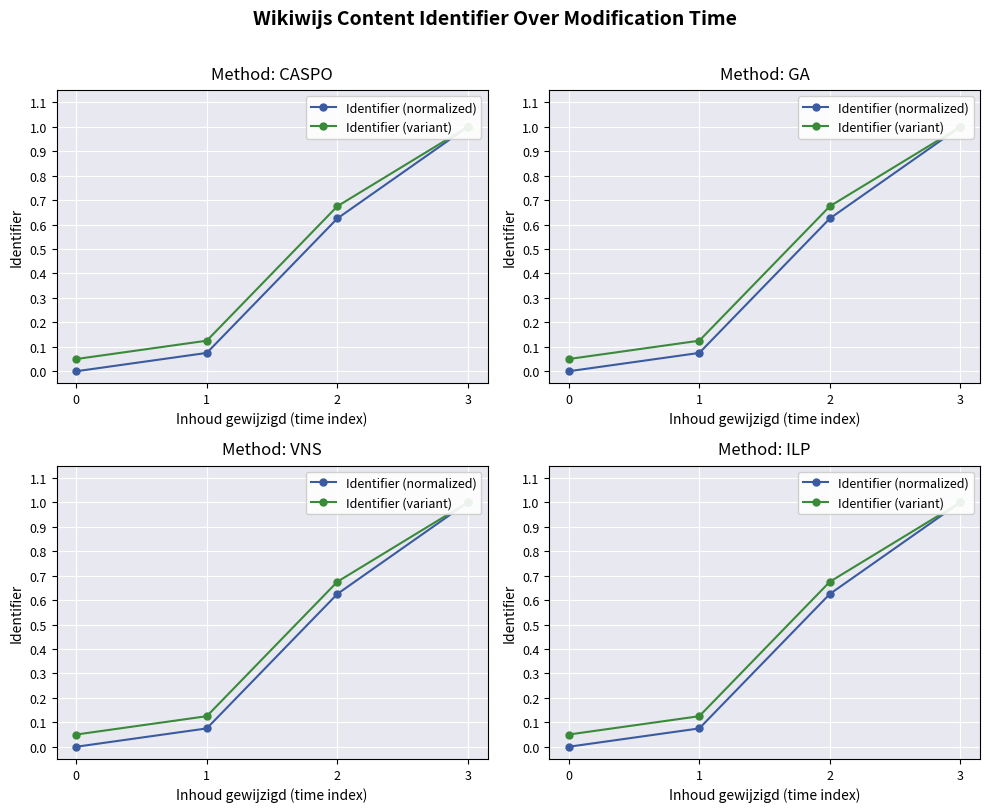

What are all the series names shown in the legend?

Identifier (normalized), Identifier (variant)